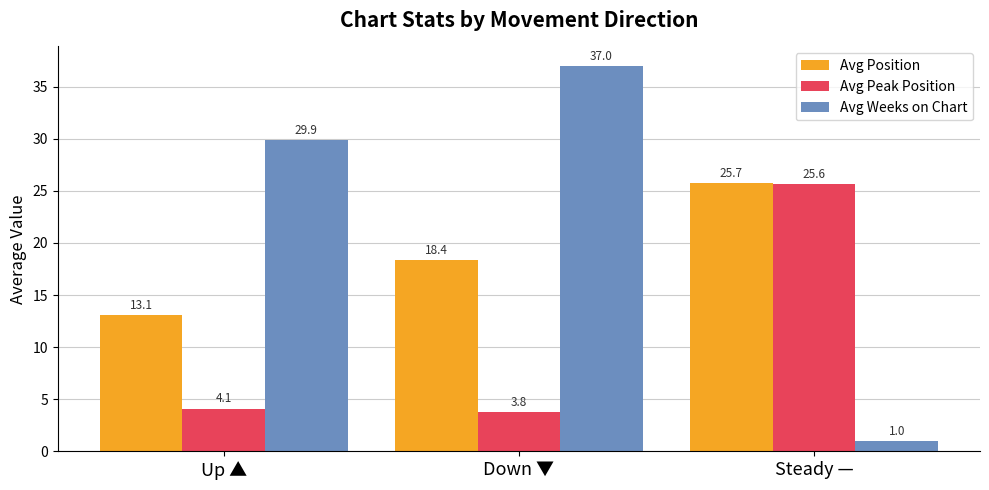

What position from the left is Up ▲?

1